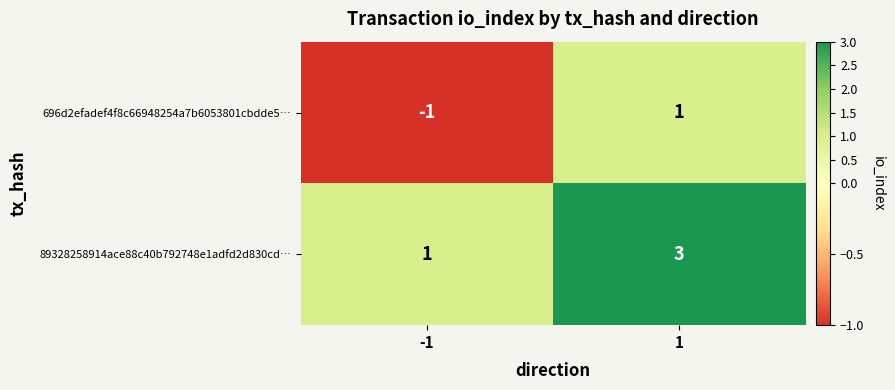

How many positive values does the 696d2efadef4f8c66948254a7b6053801cbdde5… series have?

1